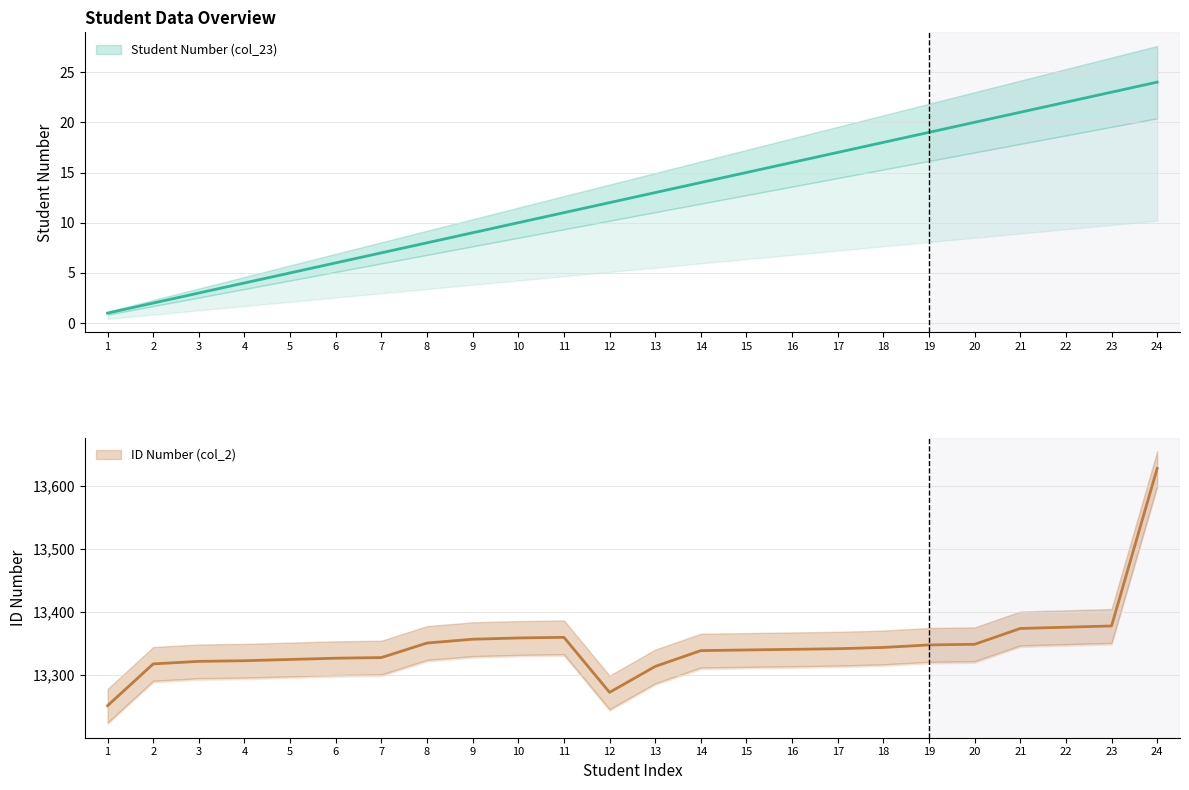

True or false: ID Number (col_2) and Student Number (col_23) cross at least once.

False